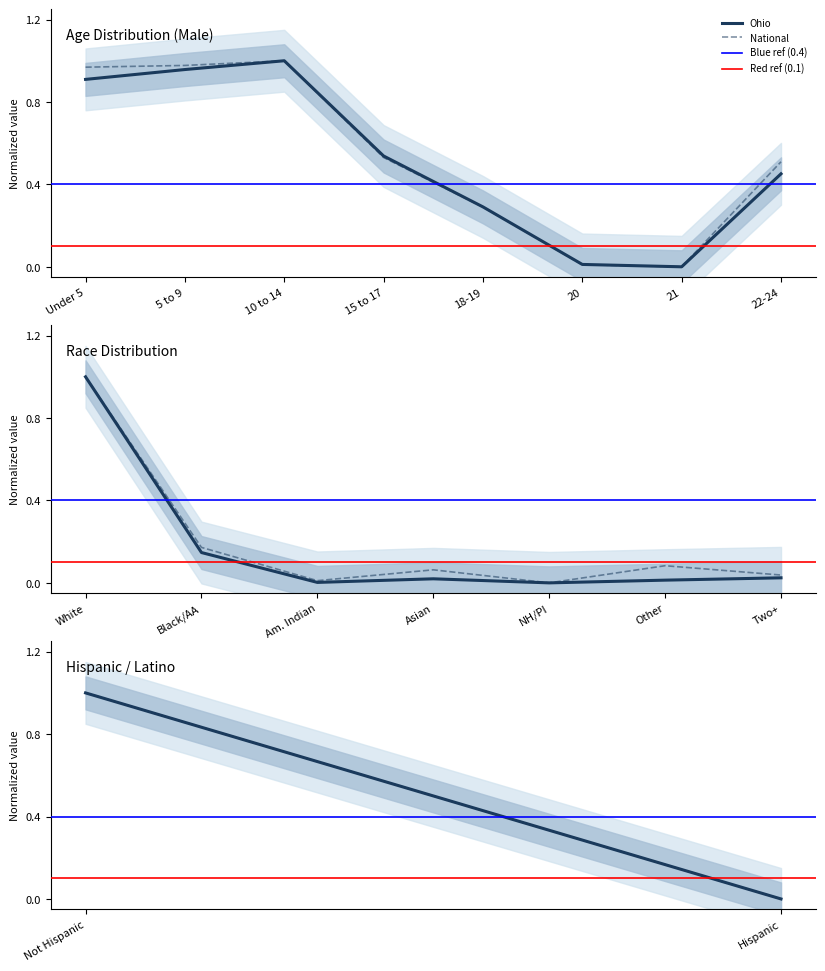

What are all the series names shown in the legend?

Ohio, National, Blue ref (0.4), Red ref (0.1)